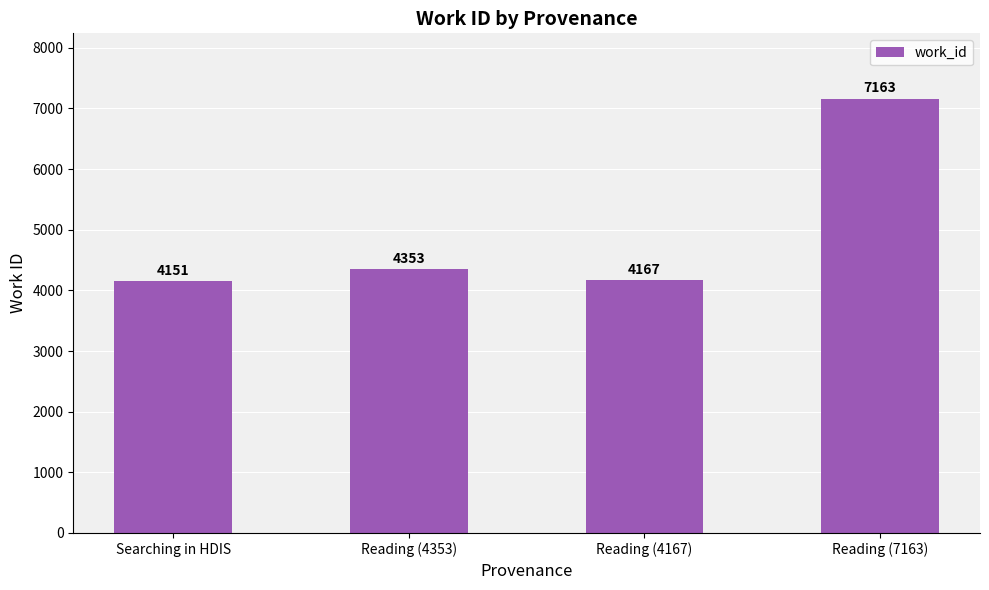

What is the sum of all values?

19834